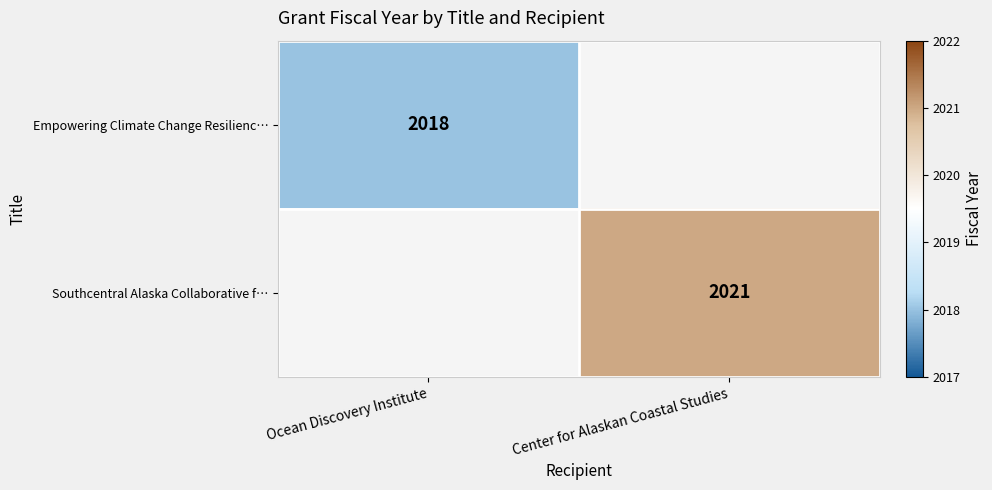

True or false: Southcentral Alaska Collaborative f… has a value of 2021 at Center for Alaskan Coastal Studies.

True